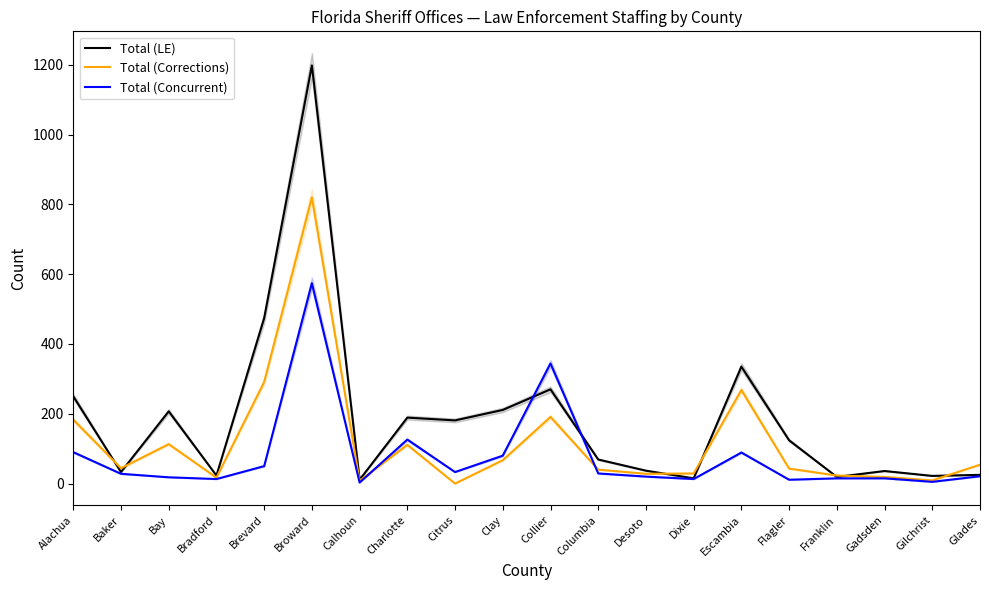

In Total (LE), how many points are higher than both neighbors (excluding endpoints)?

6